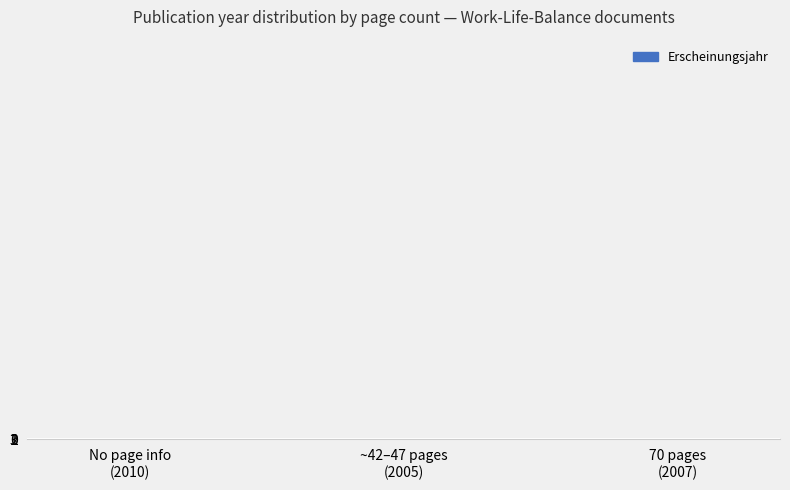

What is the sum of all values?

4